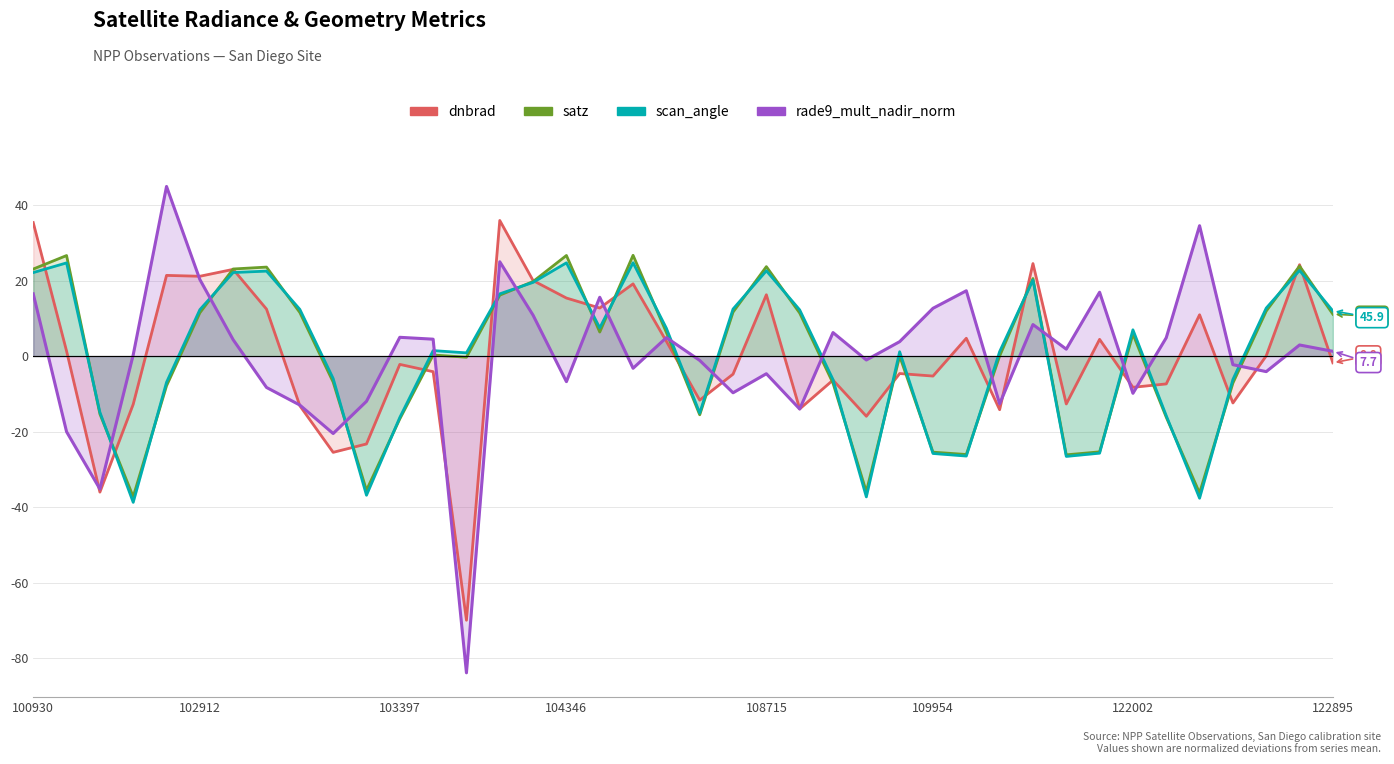

The value of rade9_mult_nadir_norm at 13 is -147.3. True or false?

False